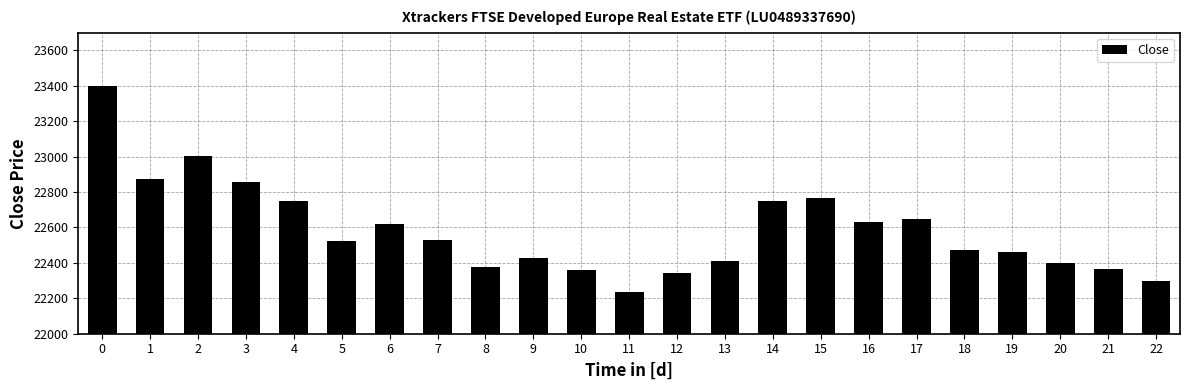

What is the difference between the maximum and minimum values?

1160